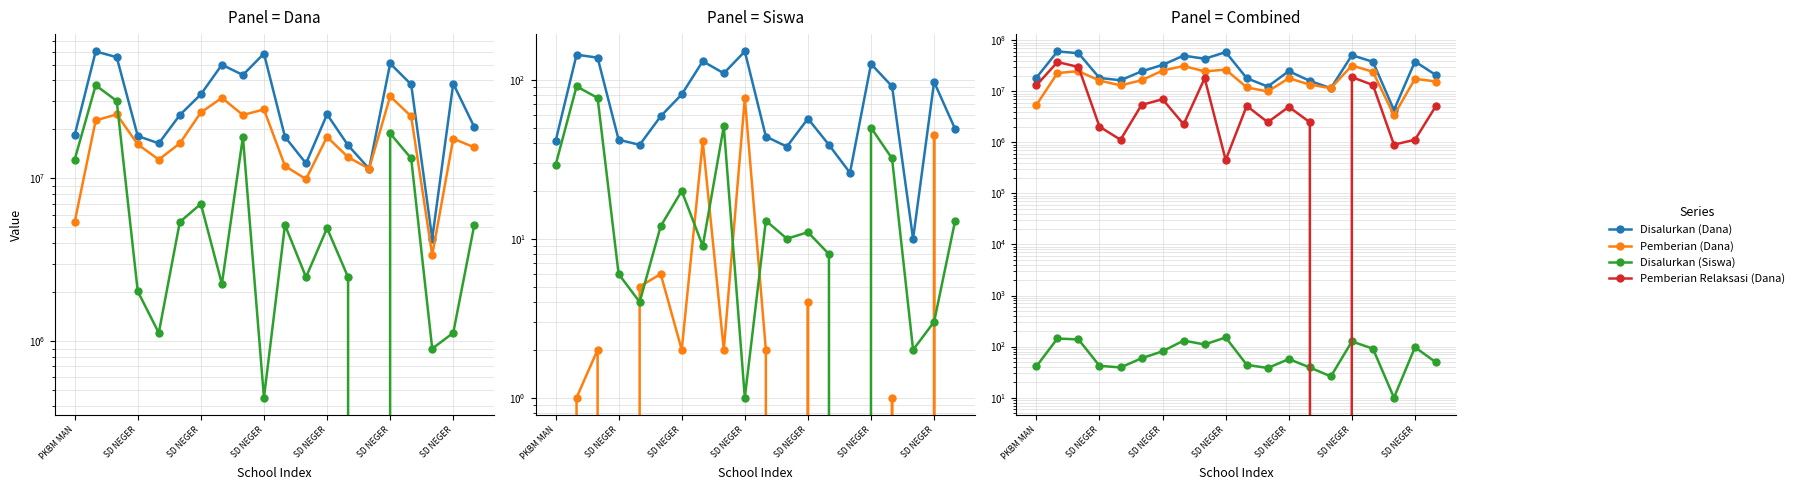

What is the maximum value for Pemberian (Dana)?

31950000